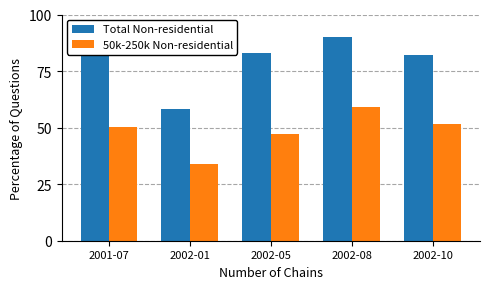

What value does the Total Non-residential series have at 2001-07?

87.3